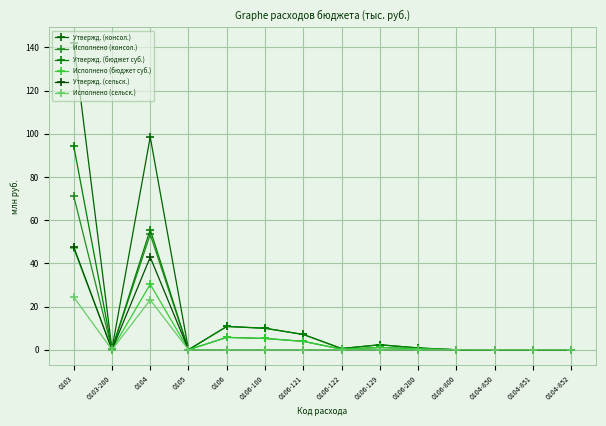

How many data points does each series have?

14